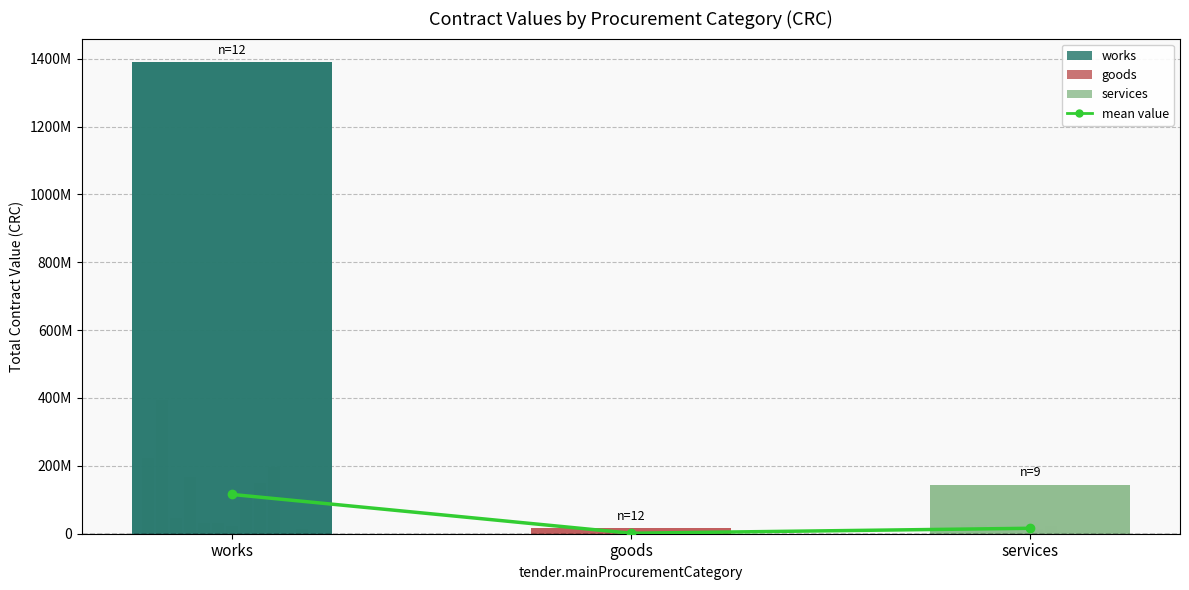

At which label does the data first exceed 16044292?

works